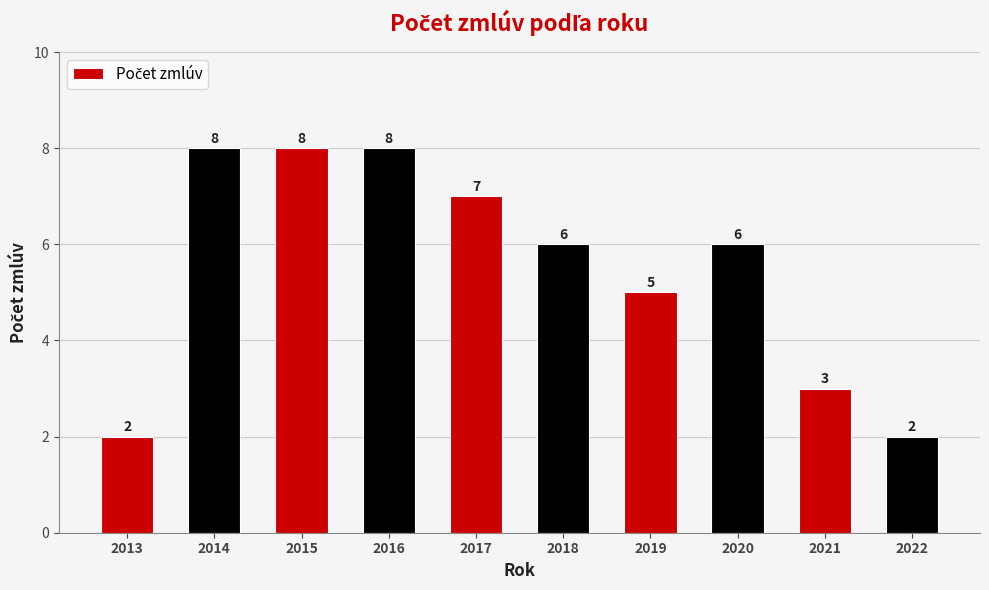

What is the change in value from 2019 to 2022?

-3